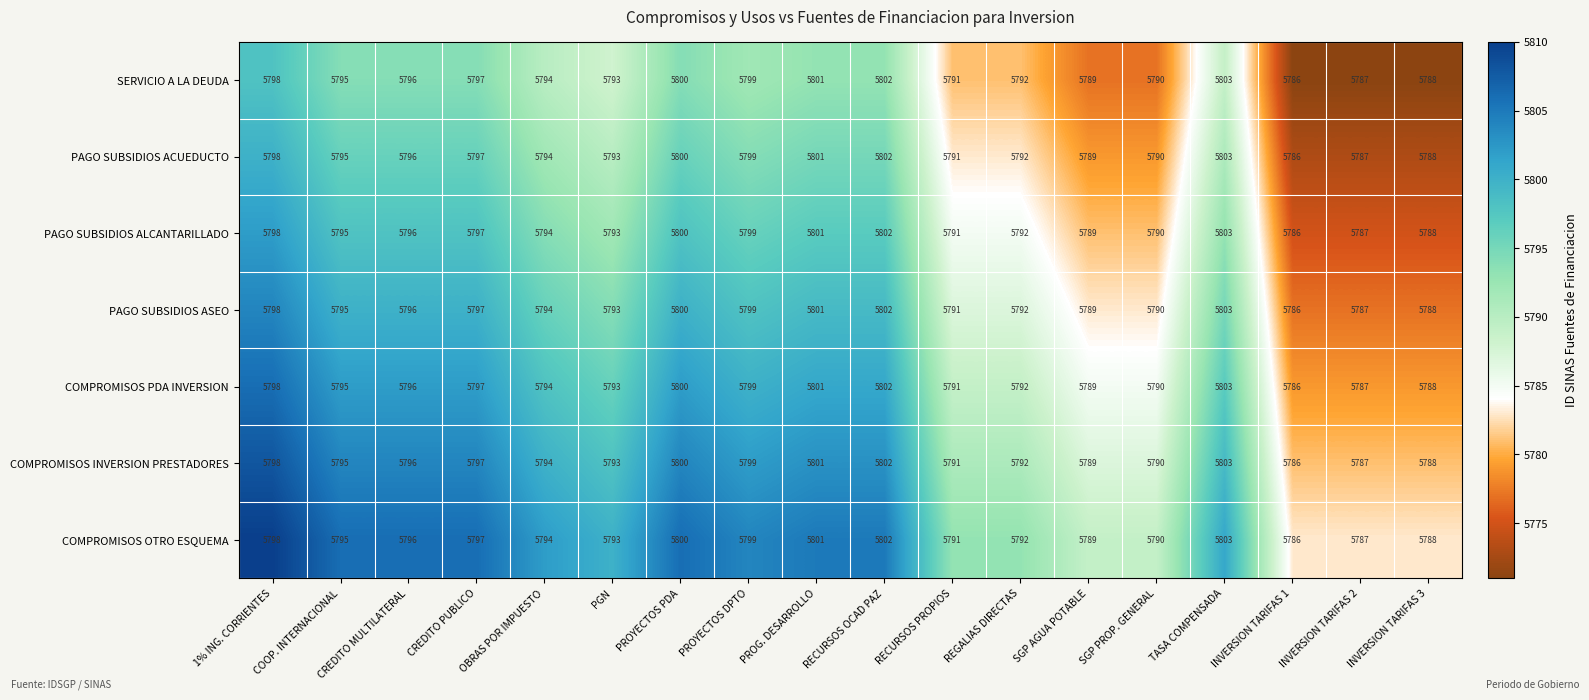

What is the lowest value of the PAGO SUBSIDIOS ACUEDUCTO series?

5786